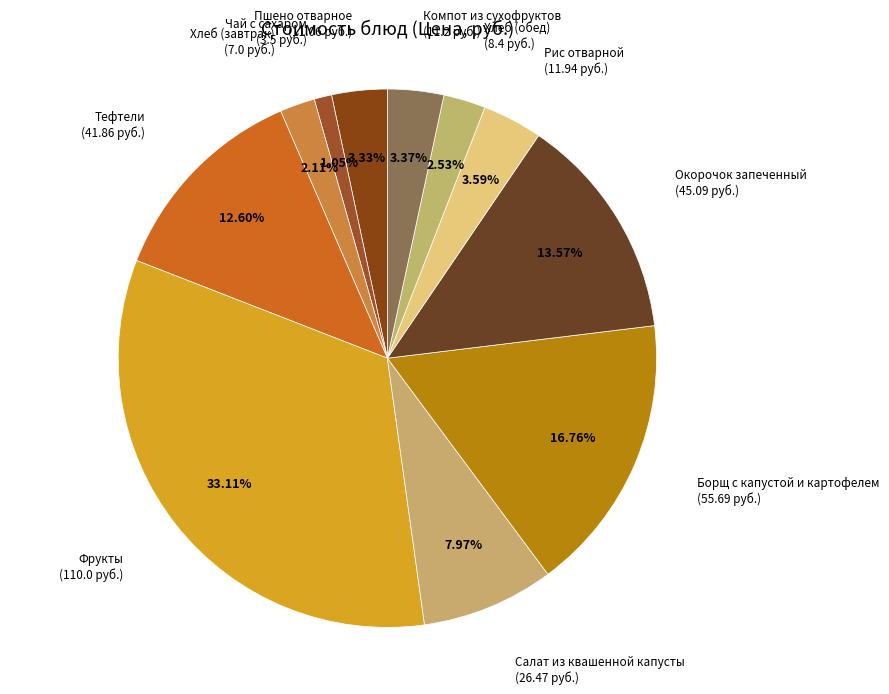

How many slices are in this pie chart?

11